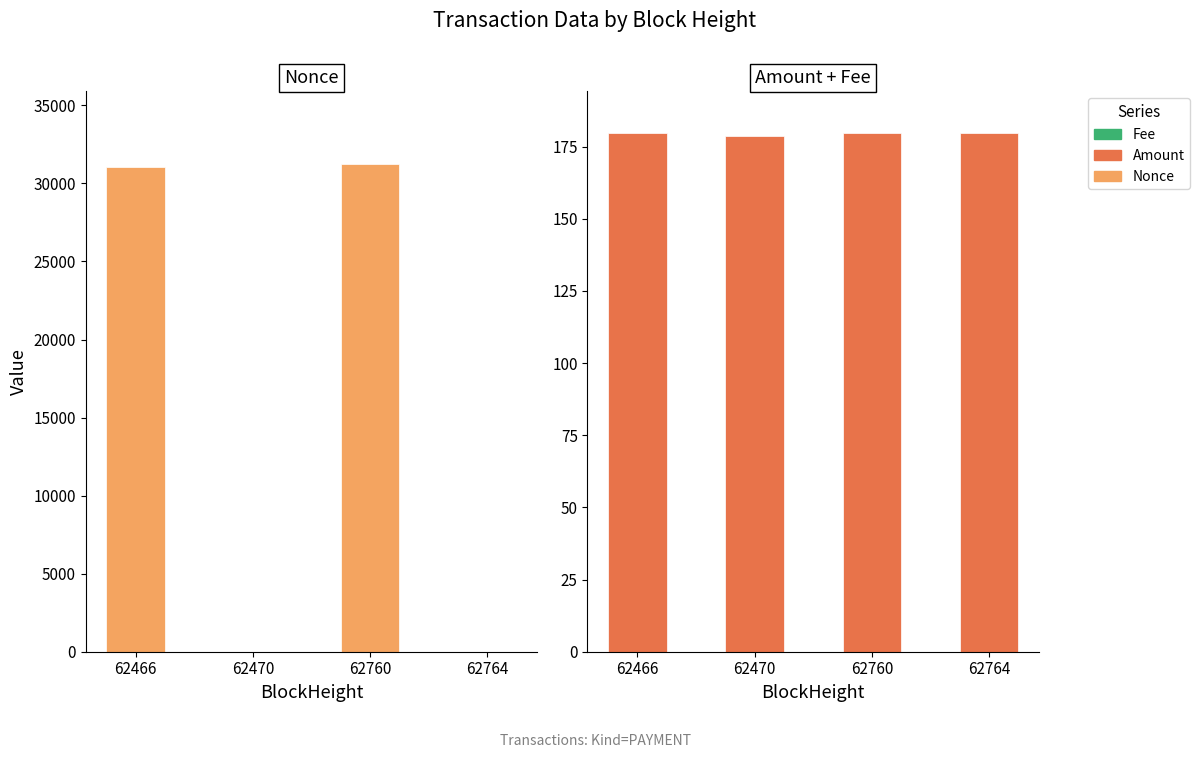

What are all the series names shown in the legend?

Nonce, Fee, Amount